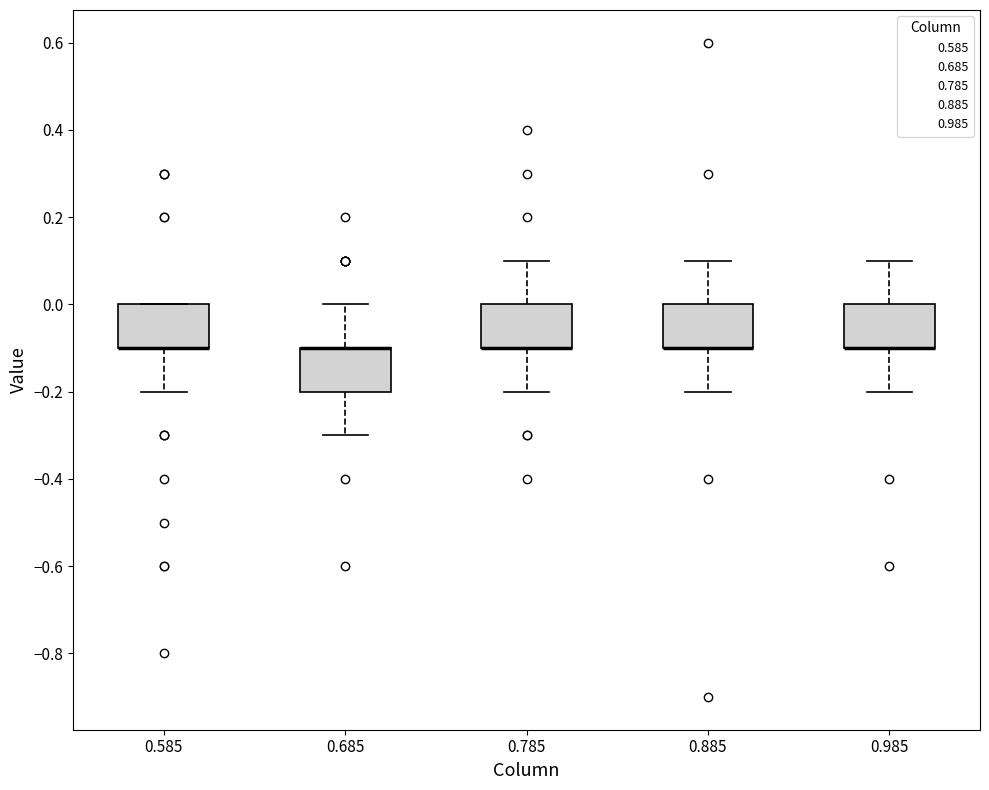

Where does the lower whisker of the box at x = 0.585 end on the y-axis? The values are not printed on the chart, so give them approximately, as read against the axis.

-0.2